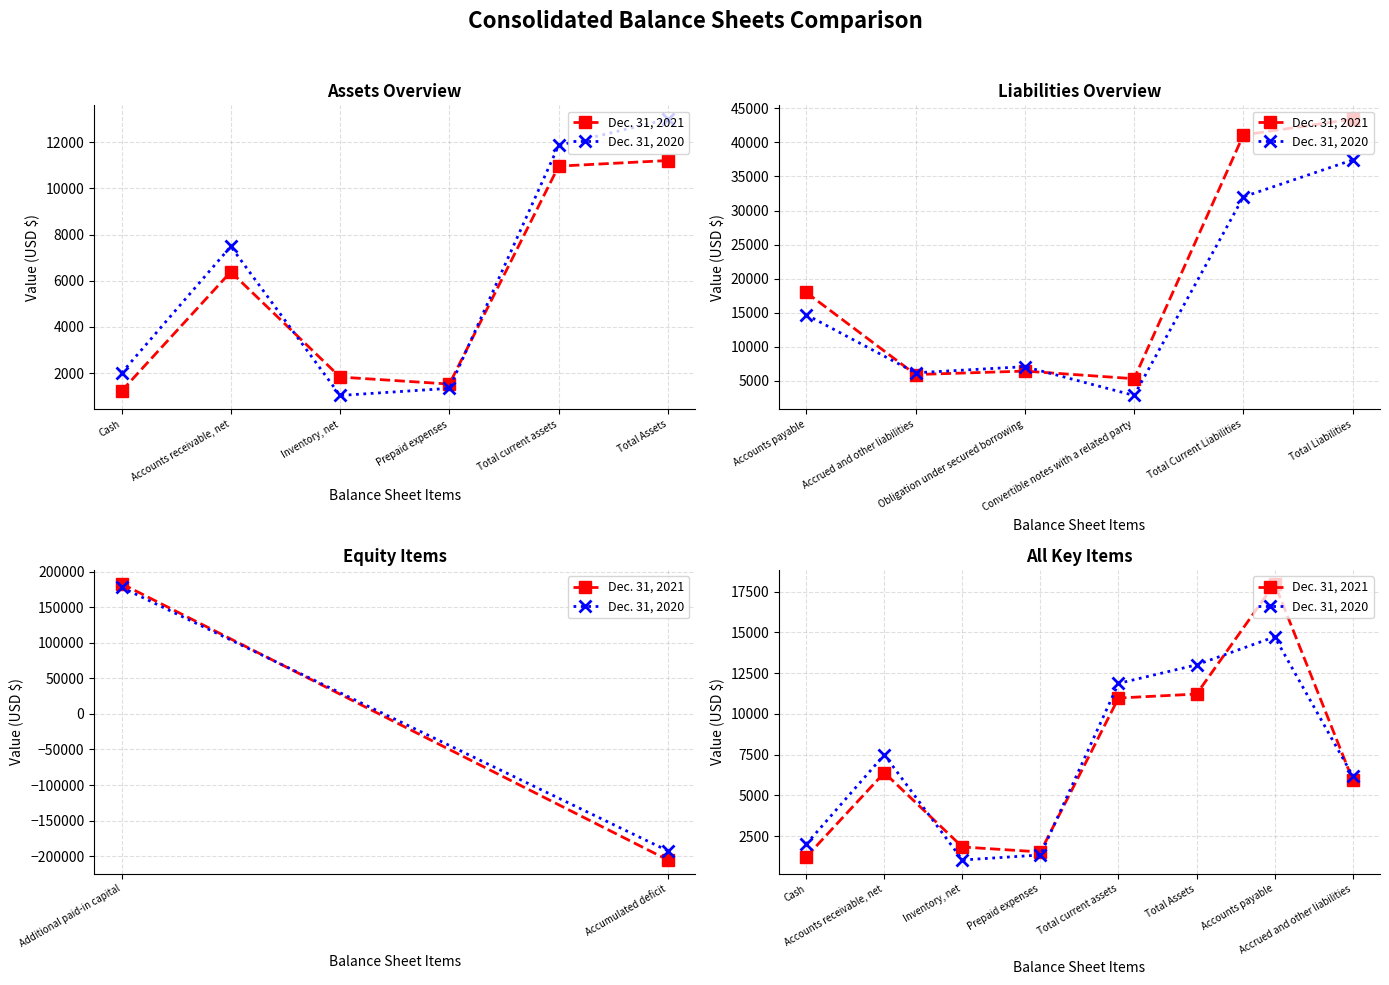

Which series changed the most between Accounts receivable, net and Total current assets?

Dec. 31, 2021